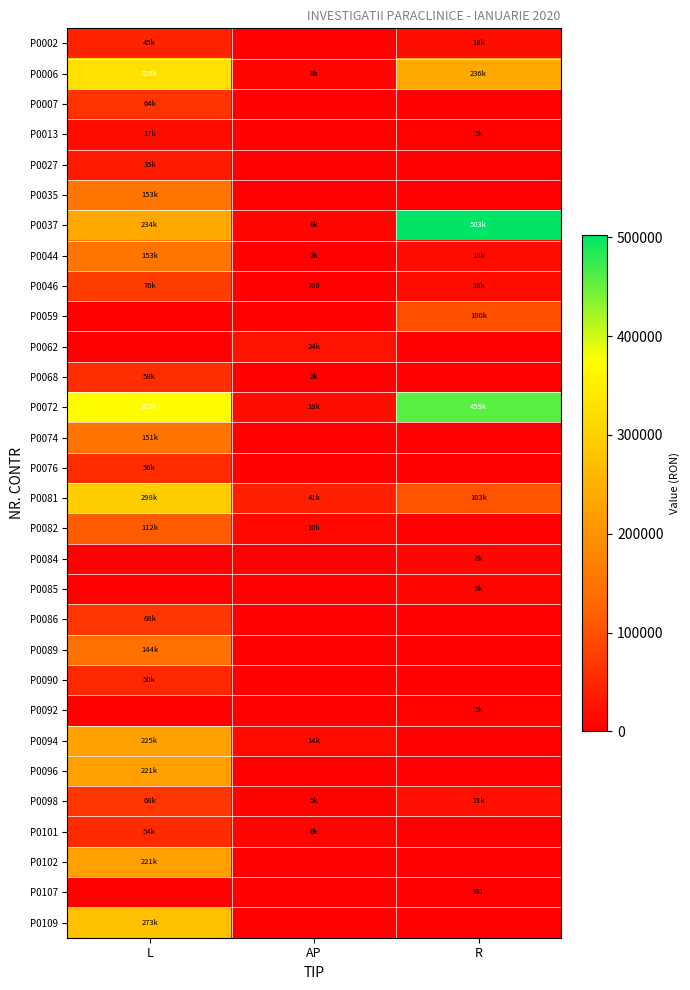

How many values in P0092 are above zero?

1